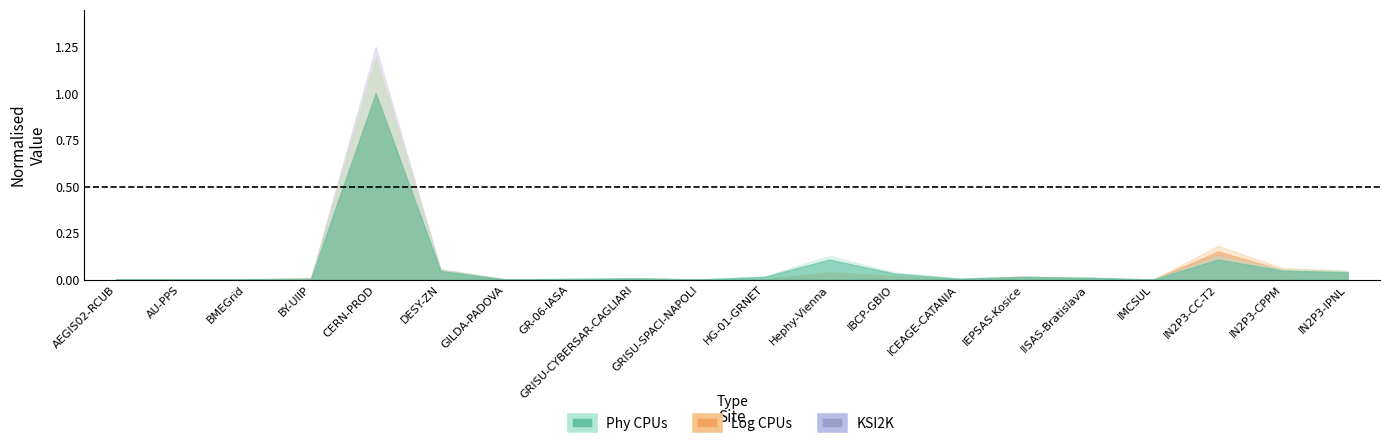

How many lines are shown in the chart?

3